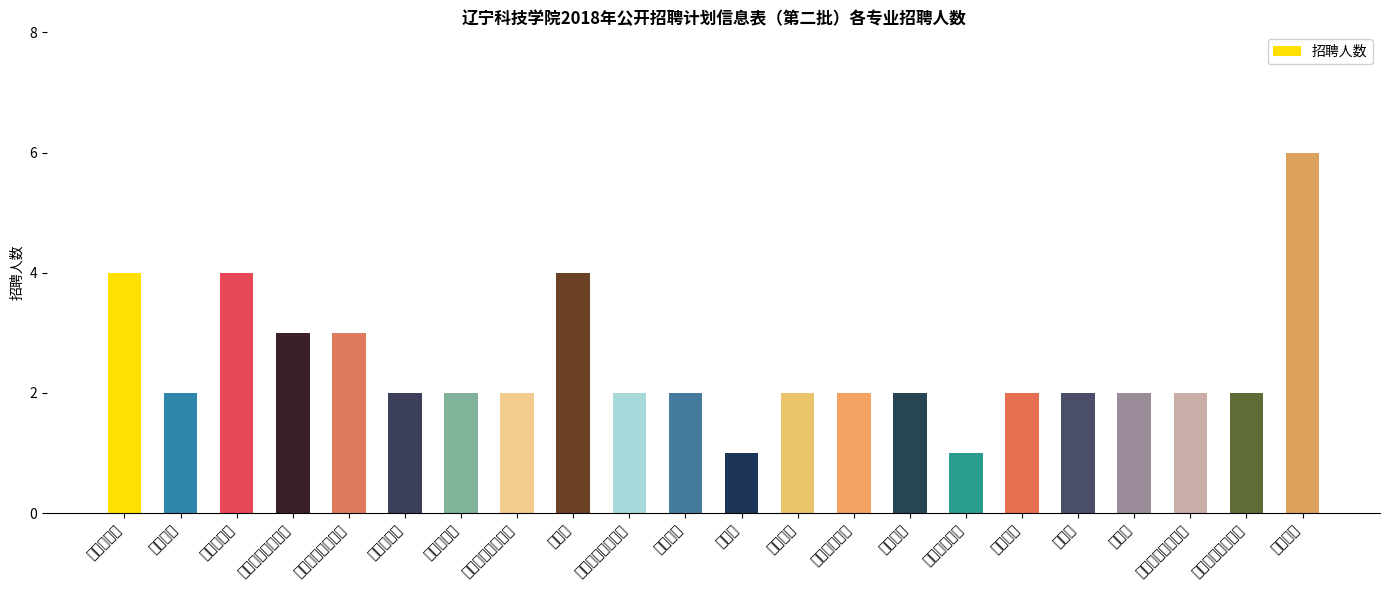

How many values are between 2 and 3?

16